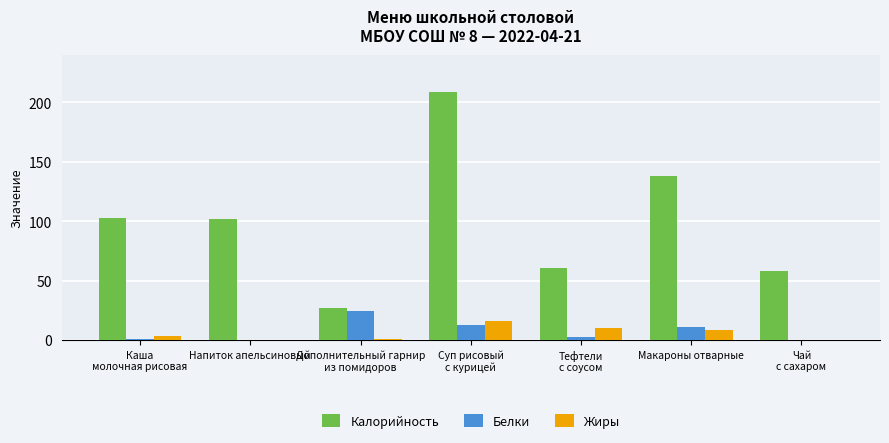

The Калорийность series shows 41.8 at Суп рисовый
с курицей. True or false?

False